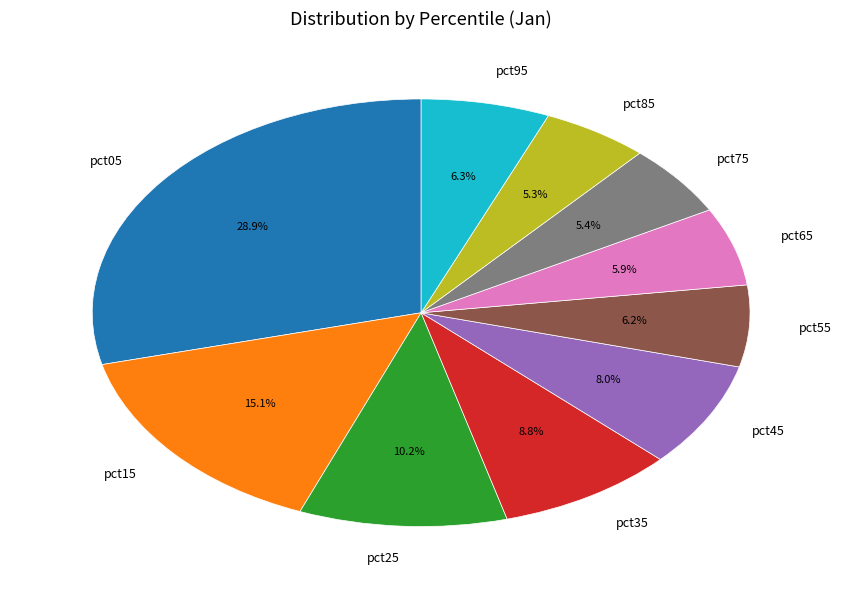

Count the number of slices in the pie.

10